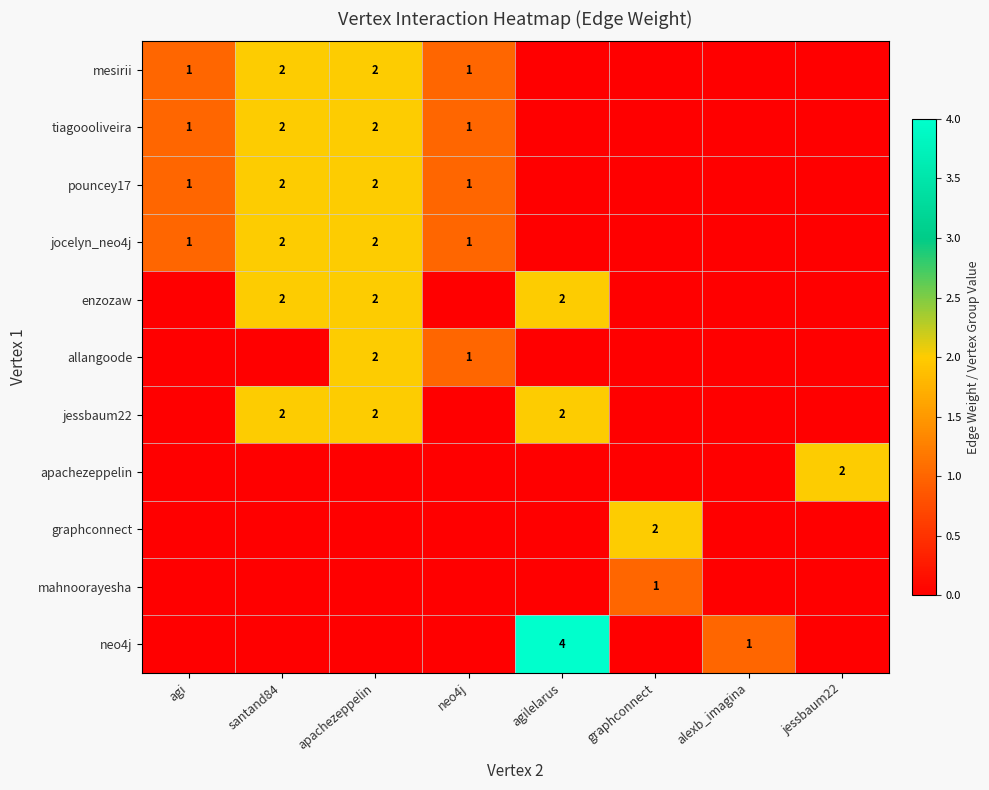

True or false: tiagoooliveira has a value of 1 at neo4j.

True